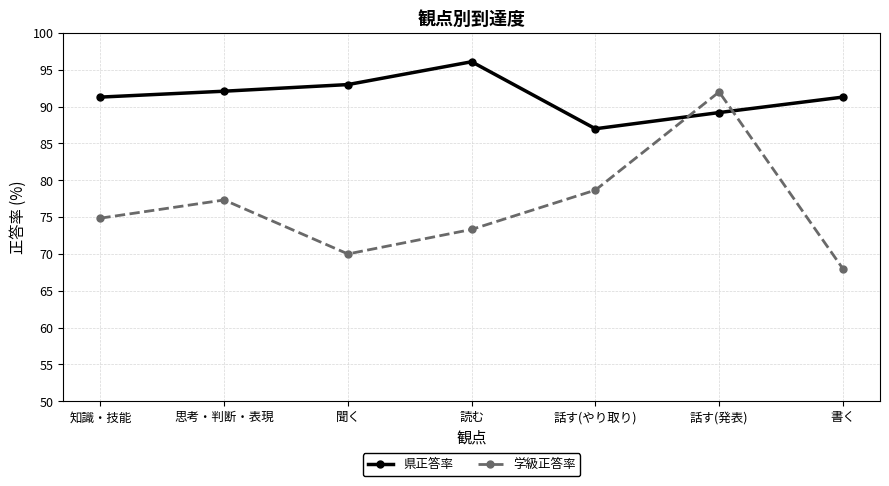

What is the minimum value for 県正答率?

87.0